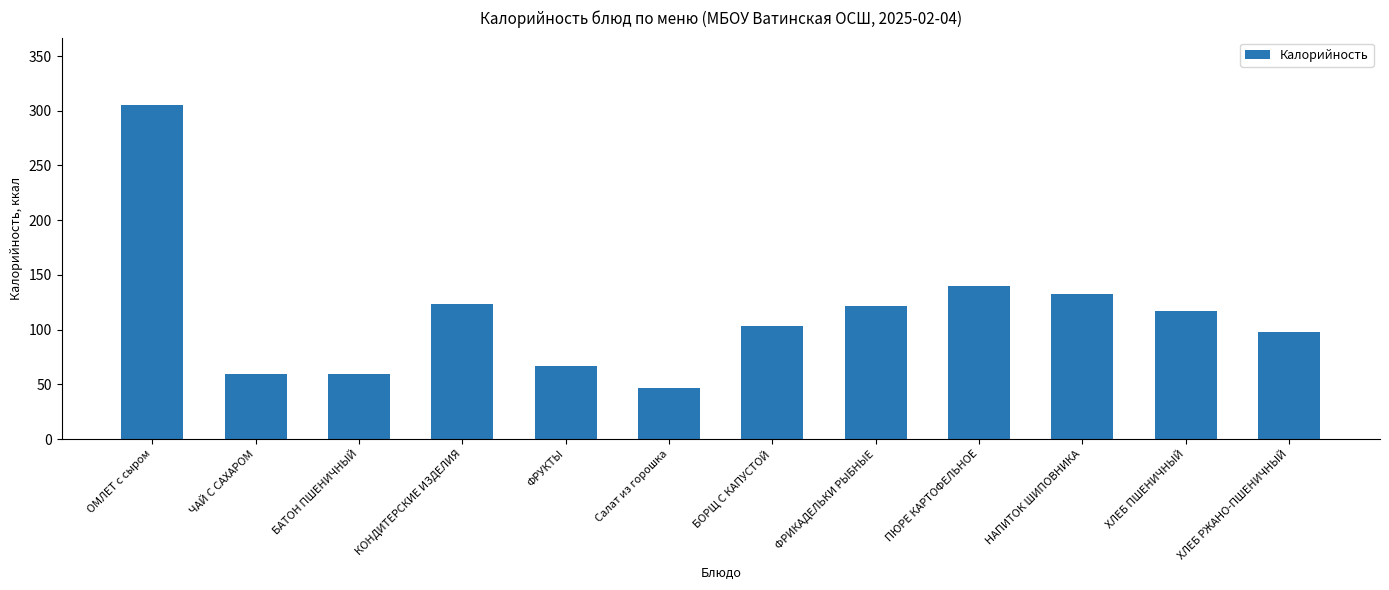

Where is the data nearest to the value 176?

ПЮРЕ КАРТОФЕЛЬНОЕ